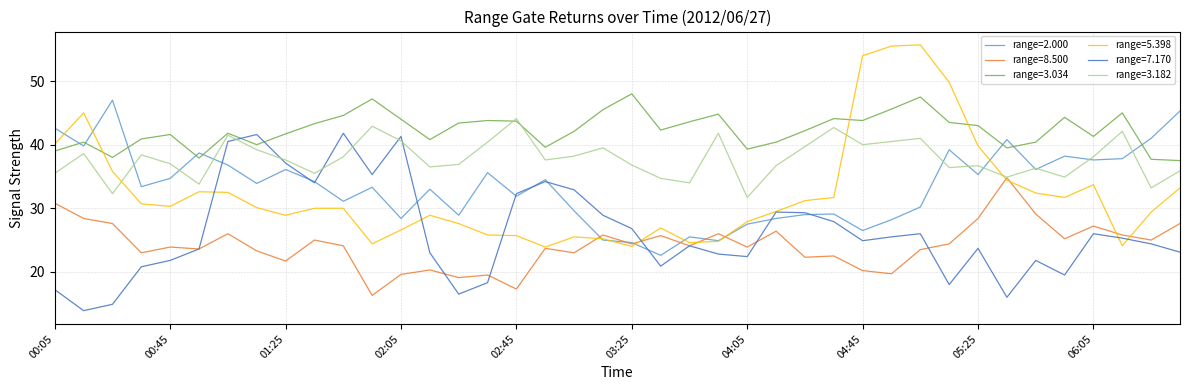

Which series has the largest total across all categories?

range=3.034